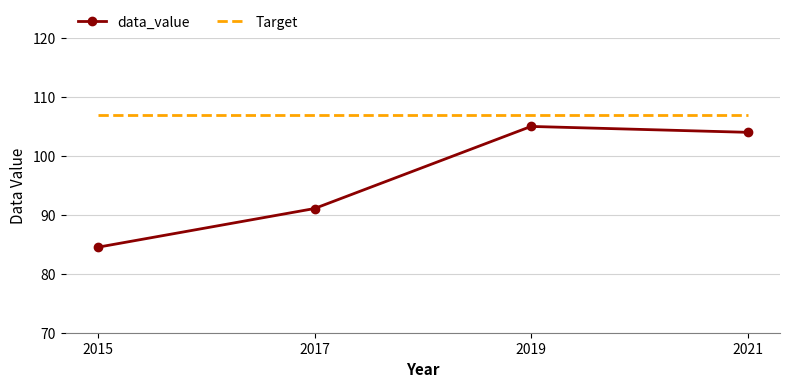

Is this an area chart (filled region under the line)?

No